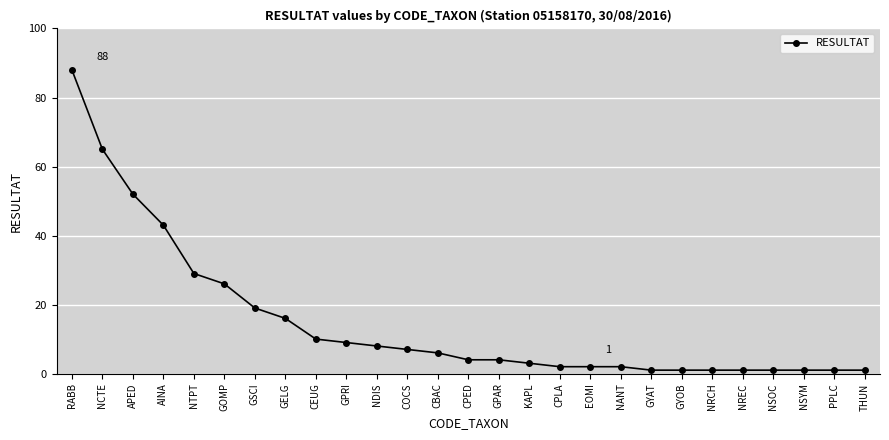

Which has a higher value, CBAC or NANT?

CBAC